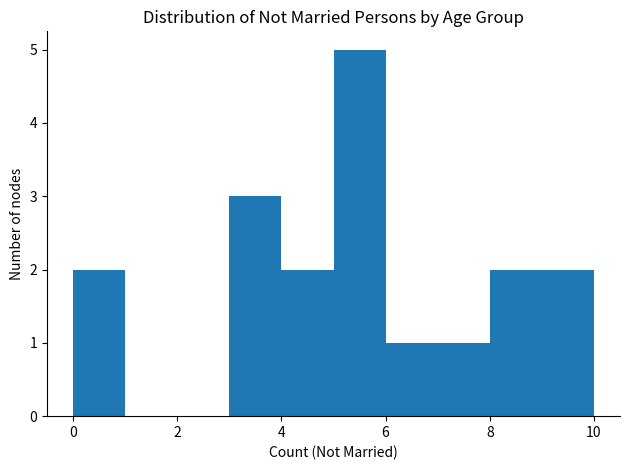

Over which range of the x-axis is the bar tallest?

5 to 6